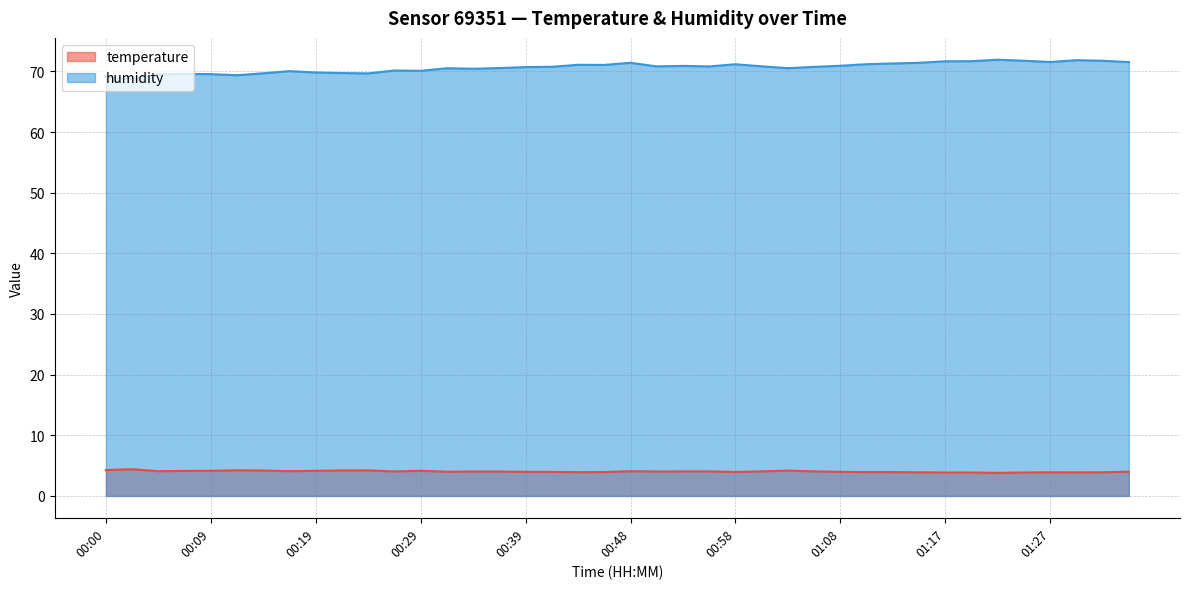

Between 00:48 and 01:03, which series saw the biggest shift?

humidity